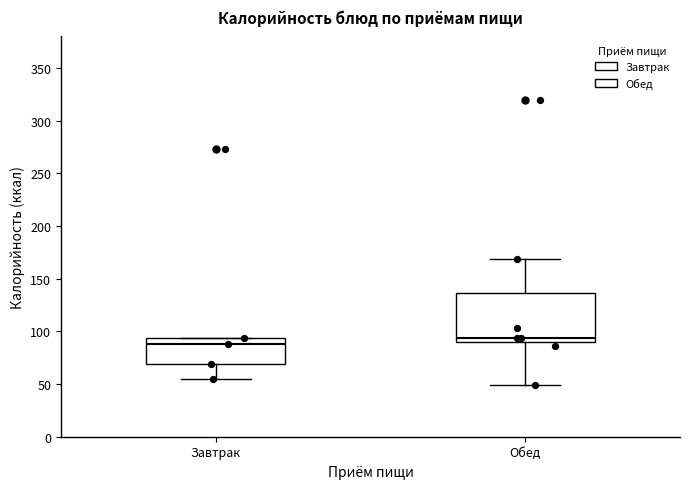

Comparing the boxes themselves (not the whiskers), which one is the tallest?

Обед